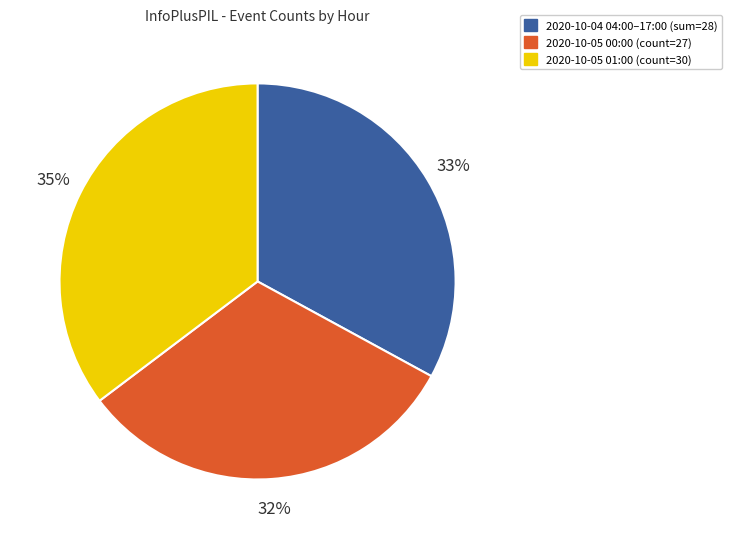

To the nearest percent, what is the average slice percentage?

33%